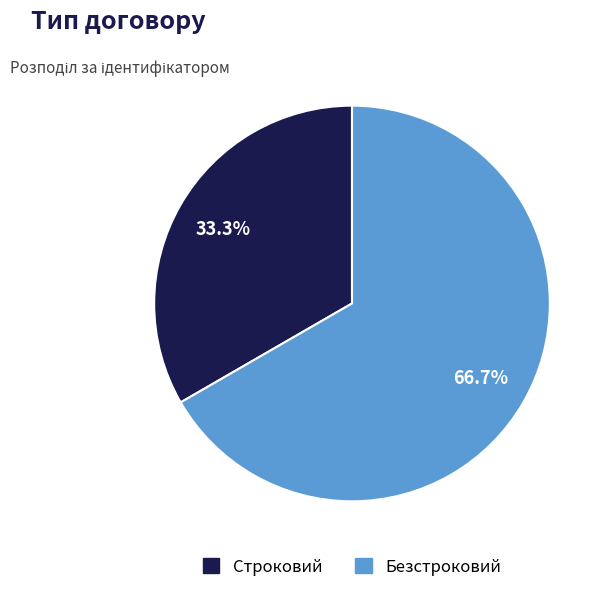

What percentage is the Строковий slice, to the nearest percent?

33%